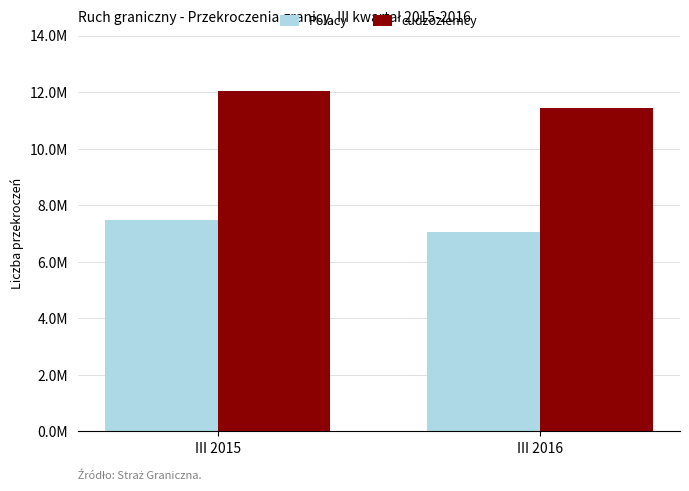

Does the chart contain stacked bars?

No